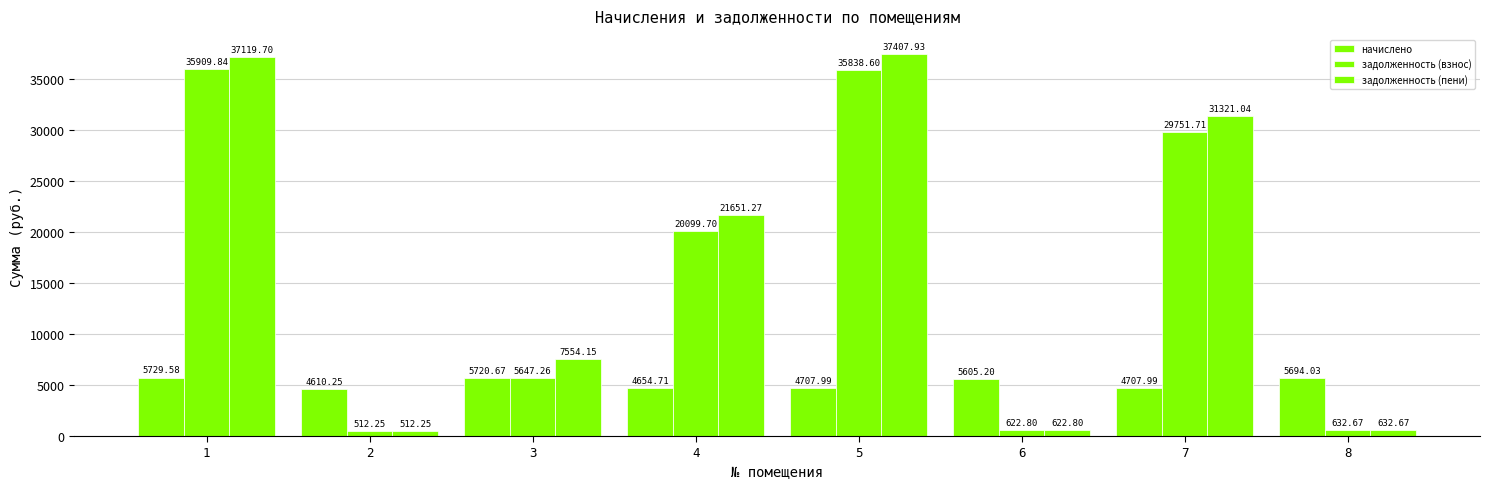

Which has a higher value, 2 or 5?

5